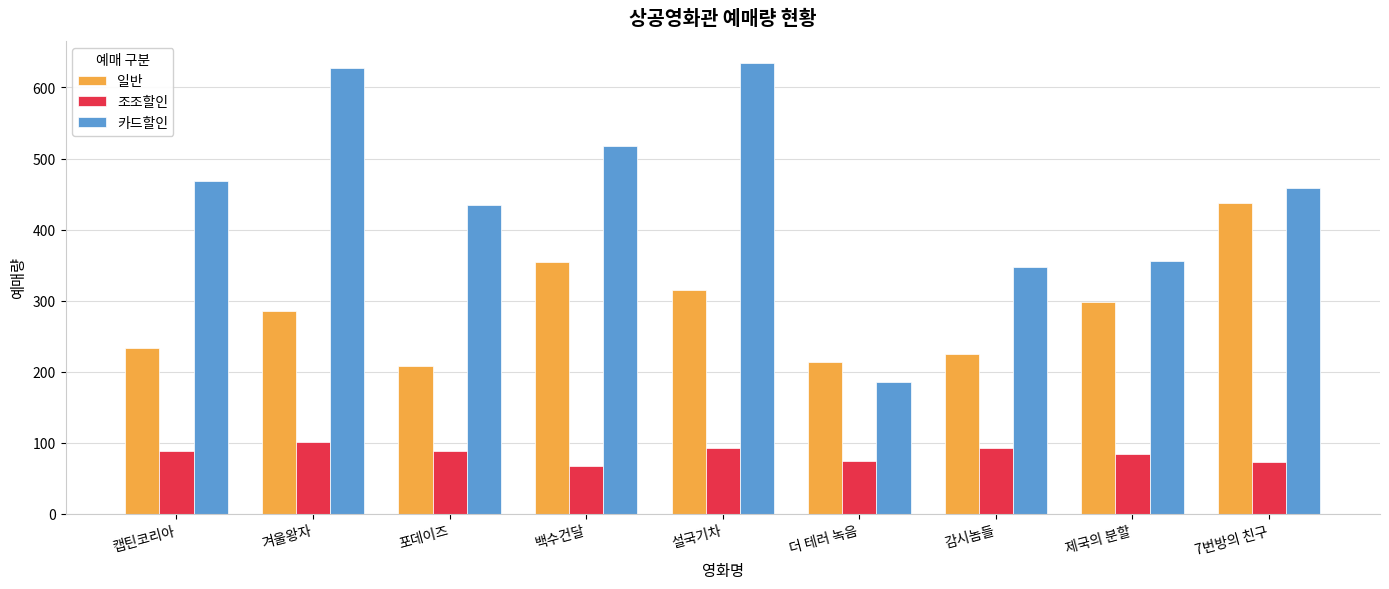

Is it true that 카드할인 equals 517 at 백수건달?

True